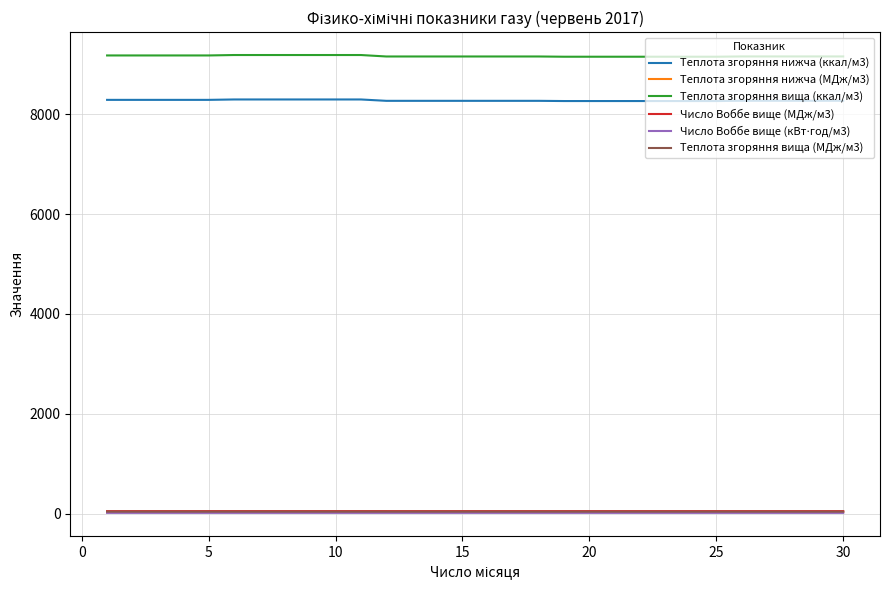

True or false: Теплота згоряння вища (ккал/м3) and Теплота згоряння вища (МДж/м3) intersect in this chart.

False